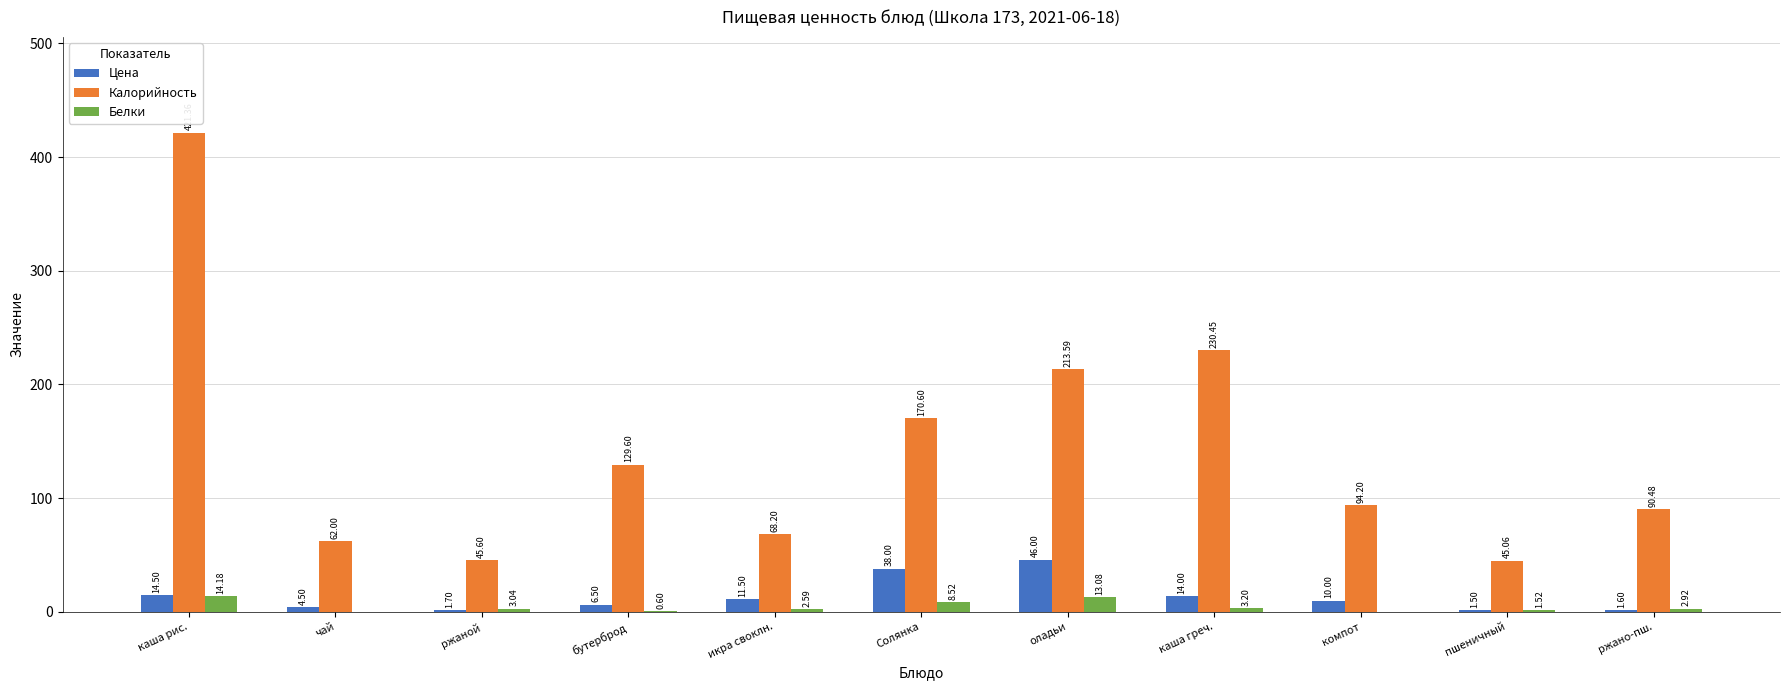

At which label does Цена reach its peak?

оладьи